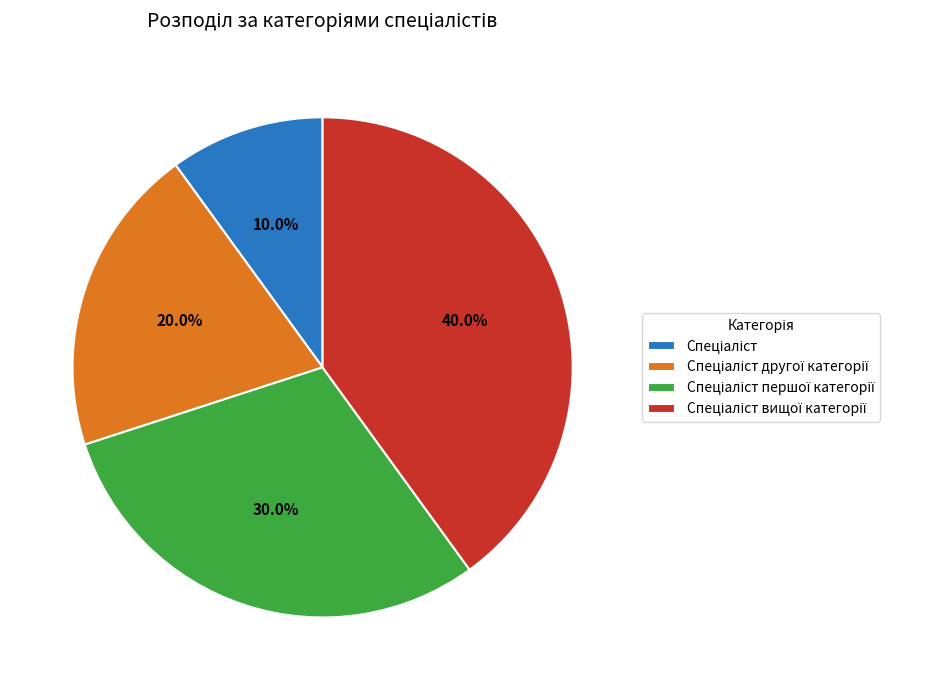

Is there any slice that represents more than half of the pie?

No